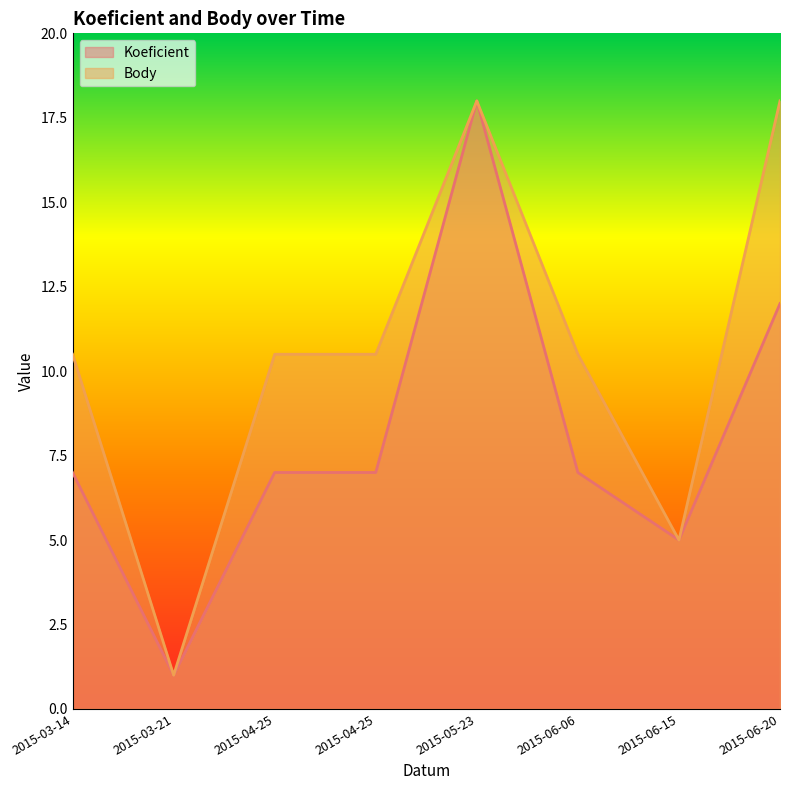

Where is the first local maximum for Body?

2015-05-23